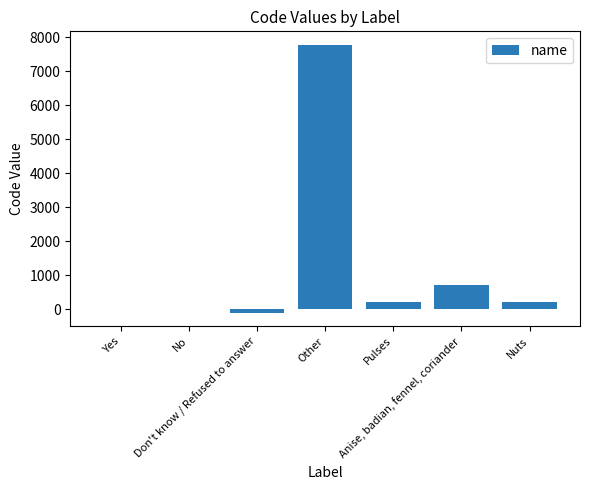

What is the sum of all values?

8835